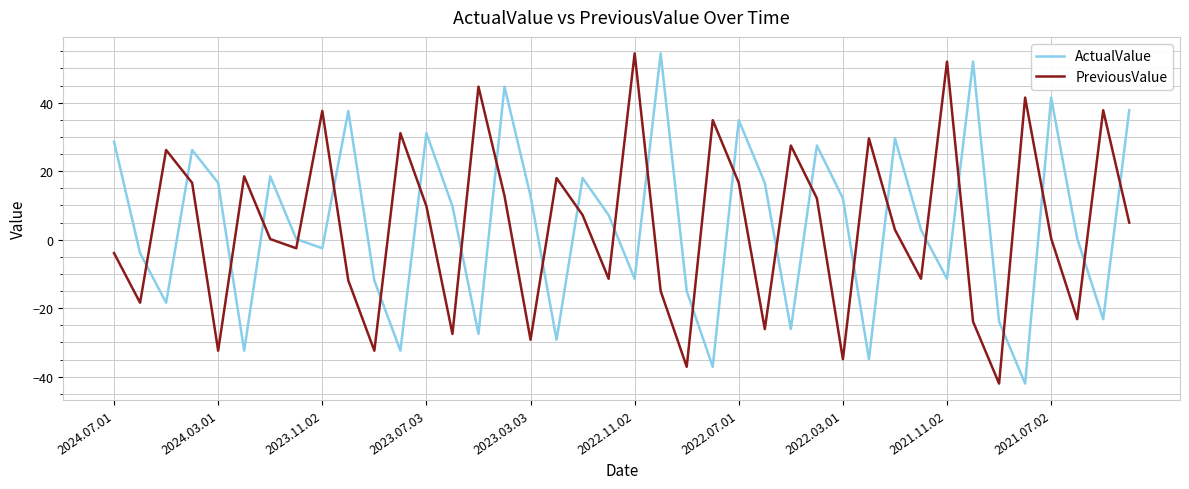

After their last crossing, which series has the higher values: ActualValue or PreviousValue?

ActualValue